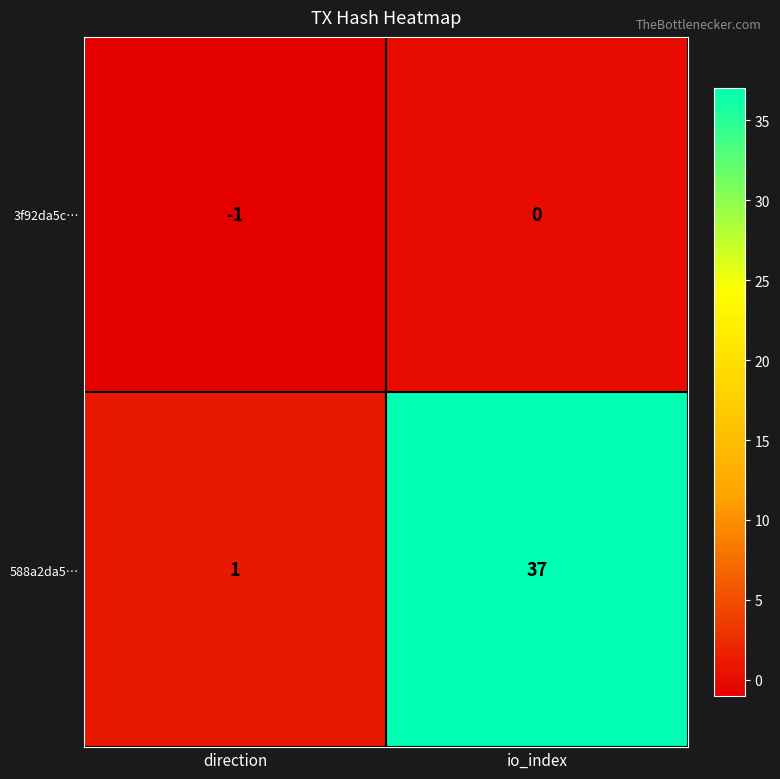

What is the difference between the highest and lowest values at io_index?

37